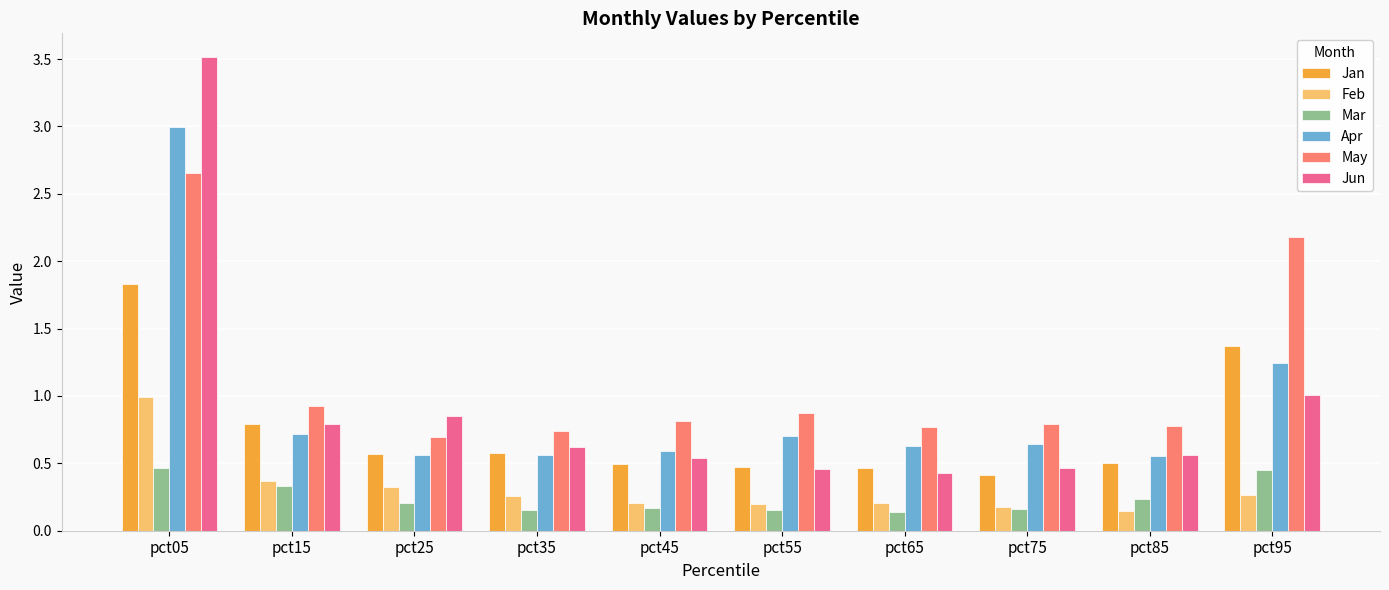

Is it true that Apr equals 0.6 at pct75?

True